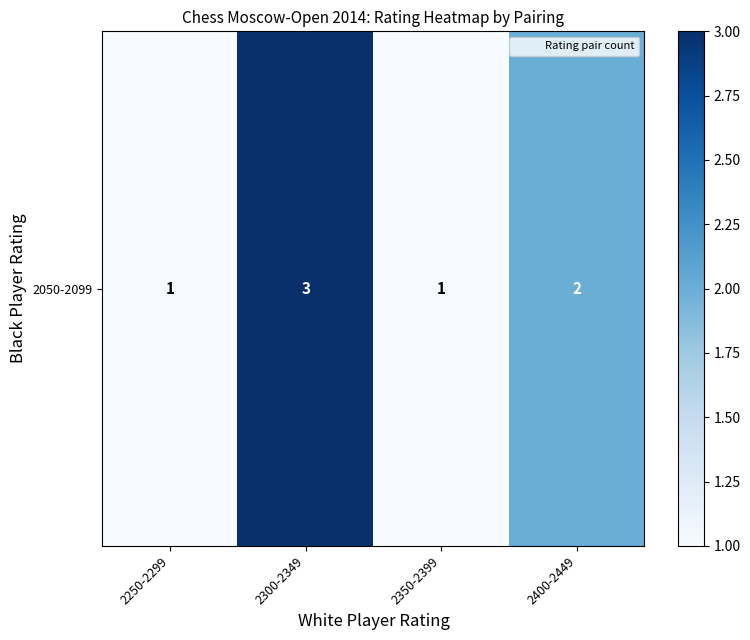

Rank the categories by value from lowest to highest.

2250-2299, 2350-2399, 2400-2449, 2300-2349